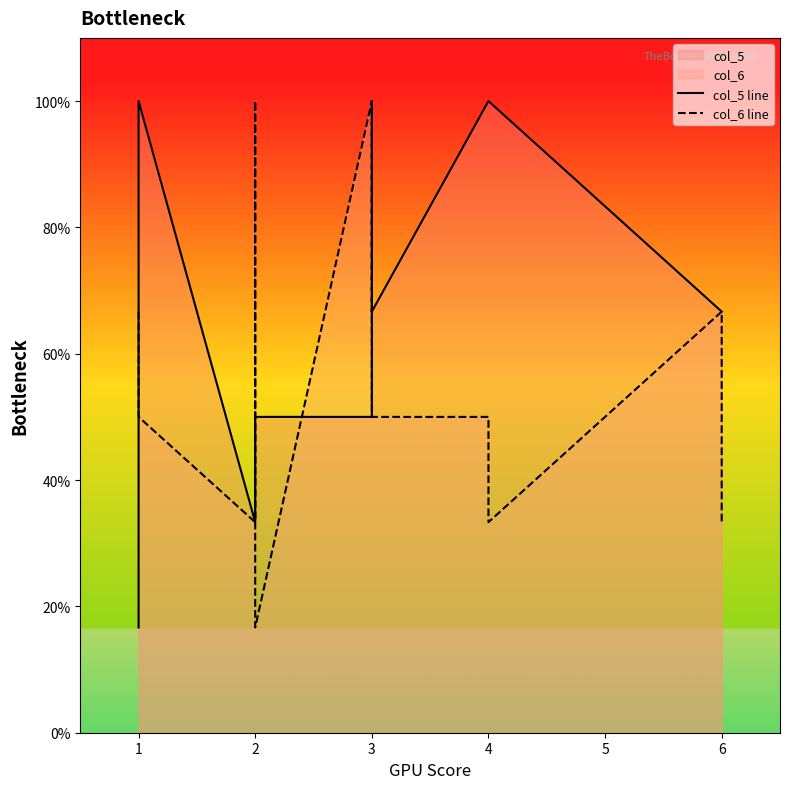

Reading left to right, what are all the values shown in this chart?

col_5 line: 16.7	100.0	33.3	33.3	33.3	50.0	50.0	50.0	50.0	50.0	66.7	100.0	100.0	66.7	66.7	66.7
col_6 line: 66.7	50.0	33.3	100.0	50.0	16.7	100.0	66.7	66.7	100.0	50.0	50.0	33.3	66.7	50.0	33.3